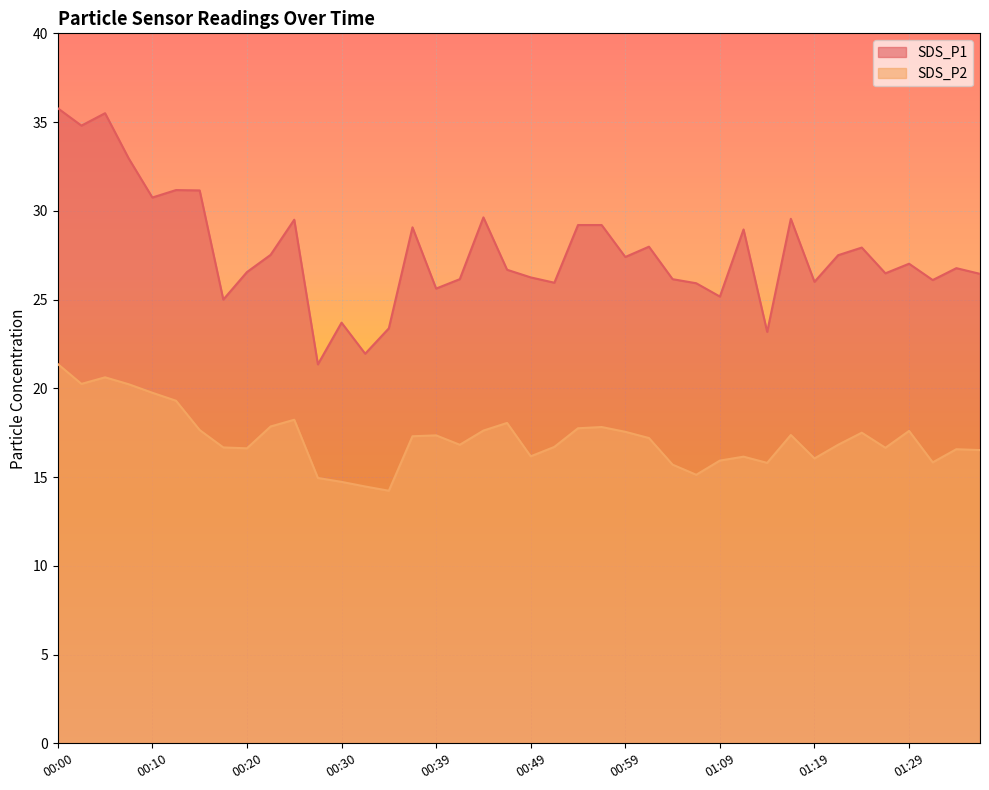

What is the difference between the highest and lowest values at 00:10?

11.0